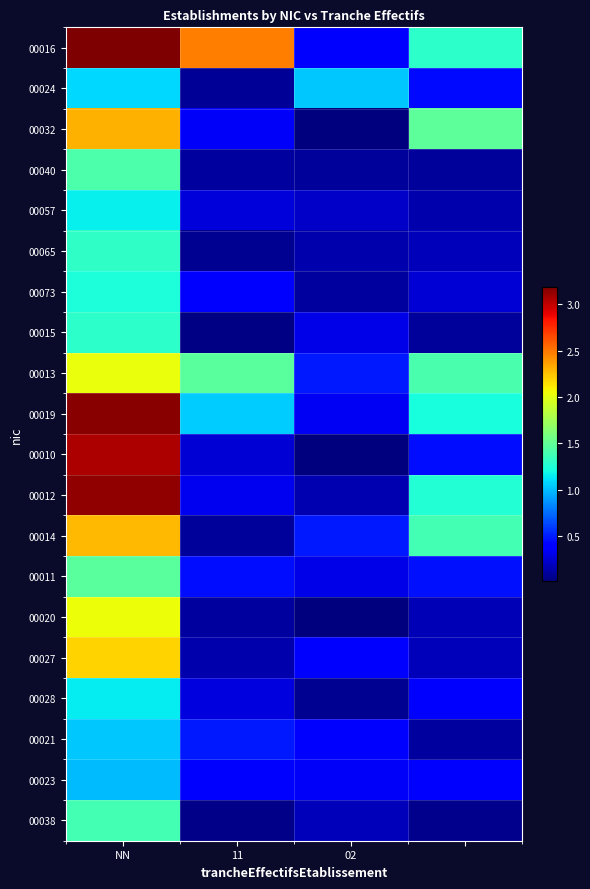

Which category has the highest value across all series?

NN